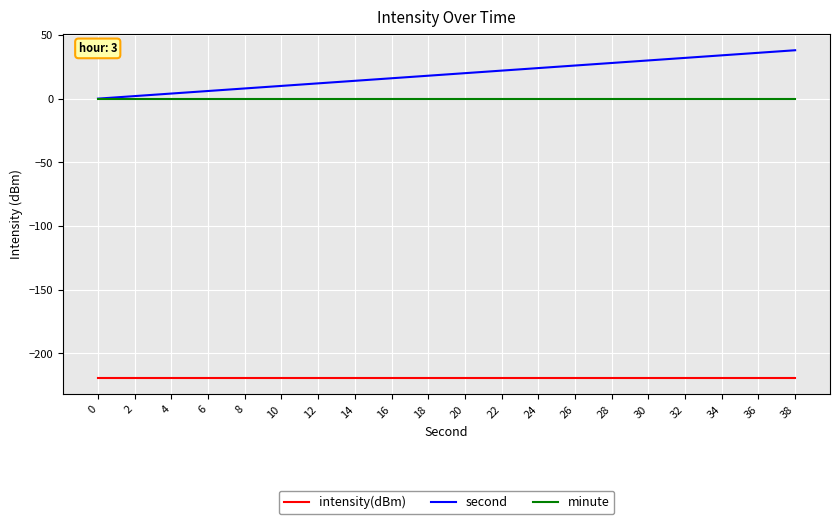

At 28, list the series in order from smallest to largest.

intensity(dBm), minute, second